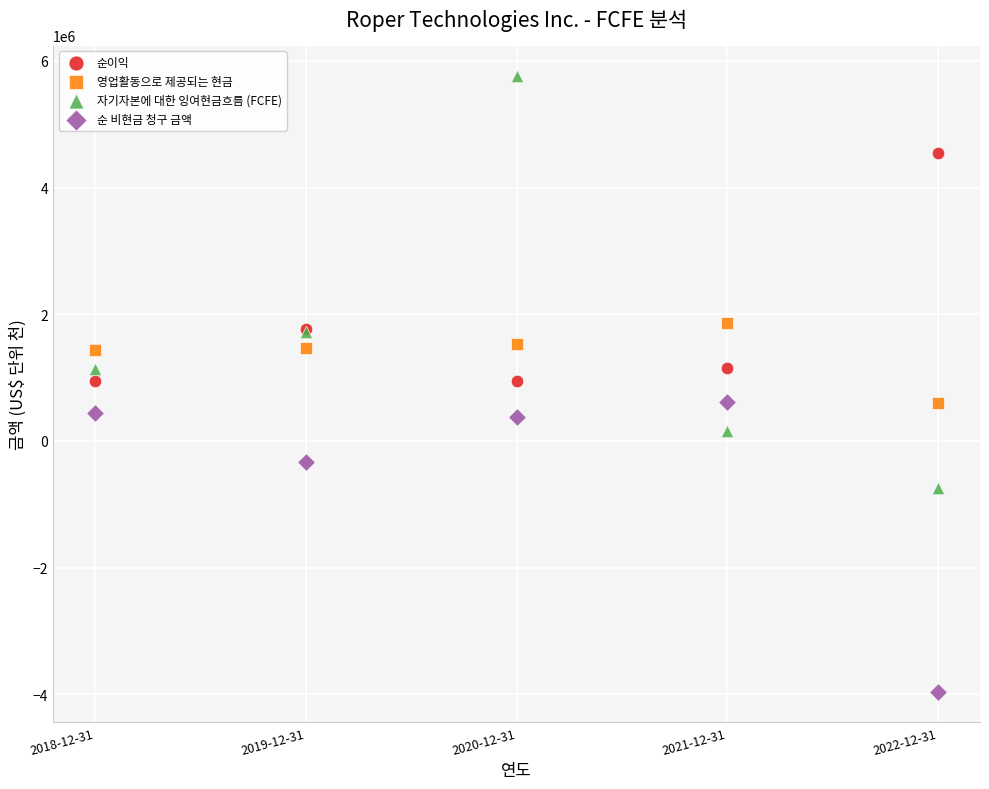

In the 순 비현금 청구 금액 series, what Y value is closest to -1668350?

-326700